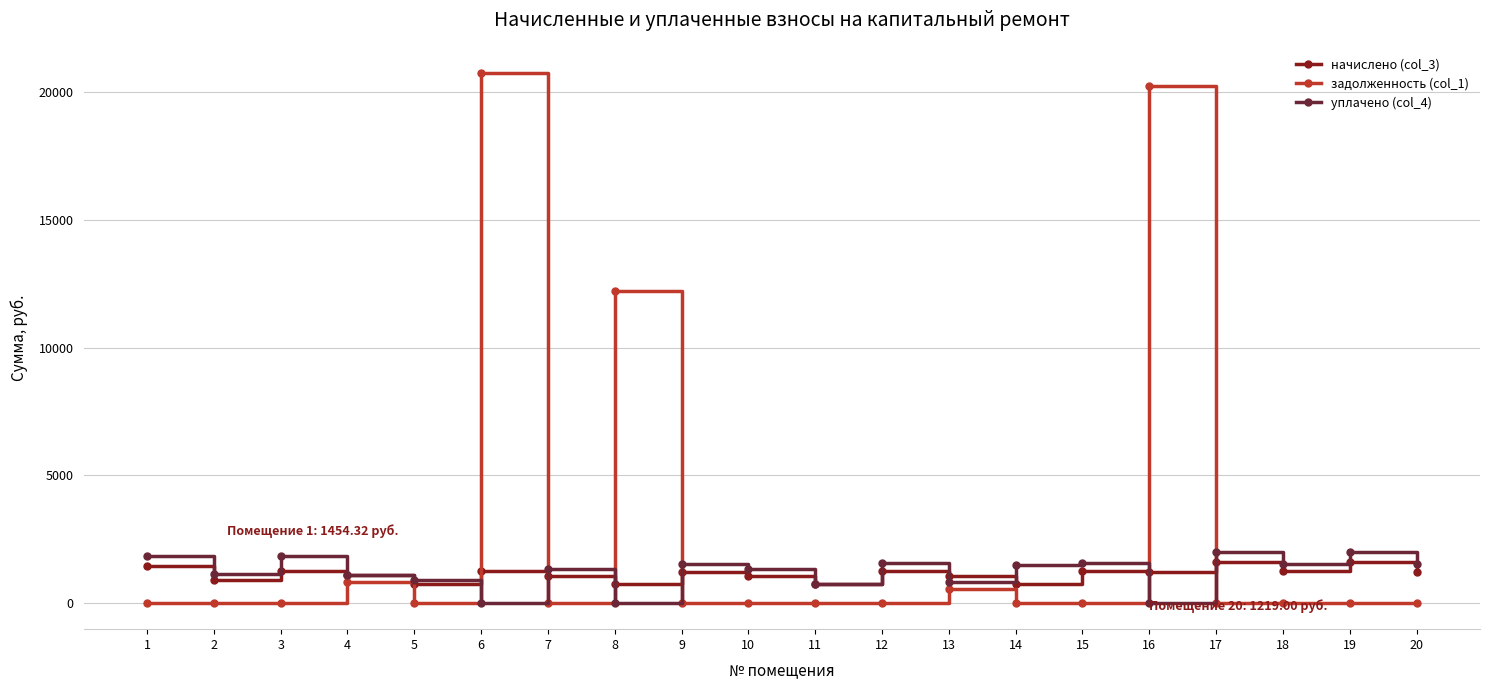

True or false: уплачено (col_4) has a value of 613.1 at 17.

False